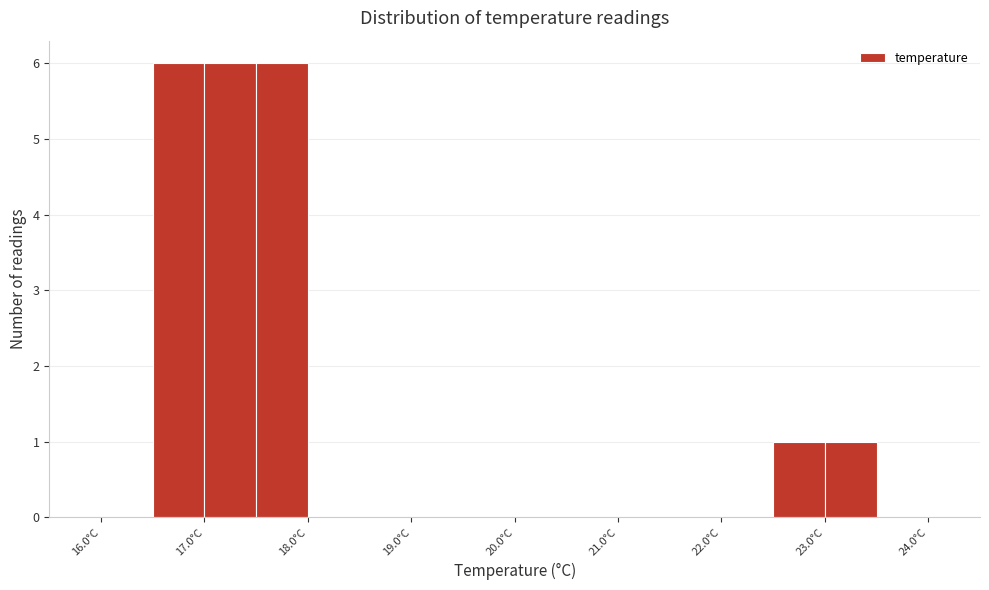

Reading left to right, list every bar in this chart as the range it spans on the x-axis followed by its height. The values are not printed on the chart, so give them approximately, as read against the axis.

16.0 to 16.5: 0
16.5 to 17.0: 6
17.0 to 17.5: 6
17.5 to 18.0: 6
18.0 to 18.5: 0
18.5 to 19.0: 0
19.0 to 19.5: 0
19.5 to 20.0: 0
20.0 to 20.5: 0
20.5 to 21.0: 0
21.0 to 21.5: 0
21.5 to 22.0: 0
22.0 to 22.5: 0
22.5 to 23.0: 1
23.0 to 23.5: 1
23.5 to 24.0: 0